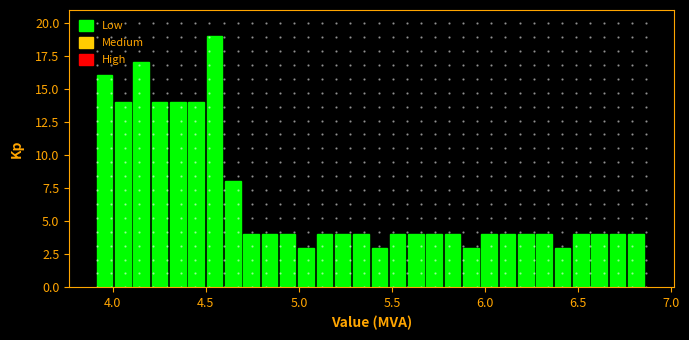

Read against the x-axis, roughly where is the centre of the tallest bar?

4.55